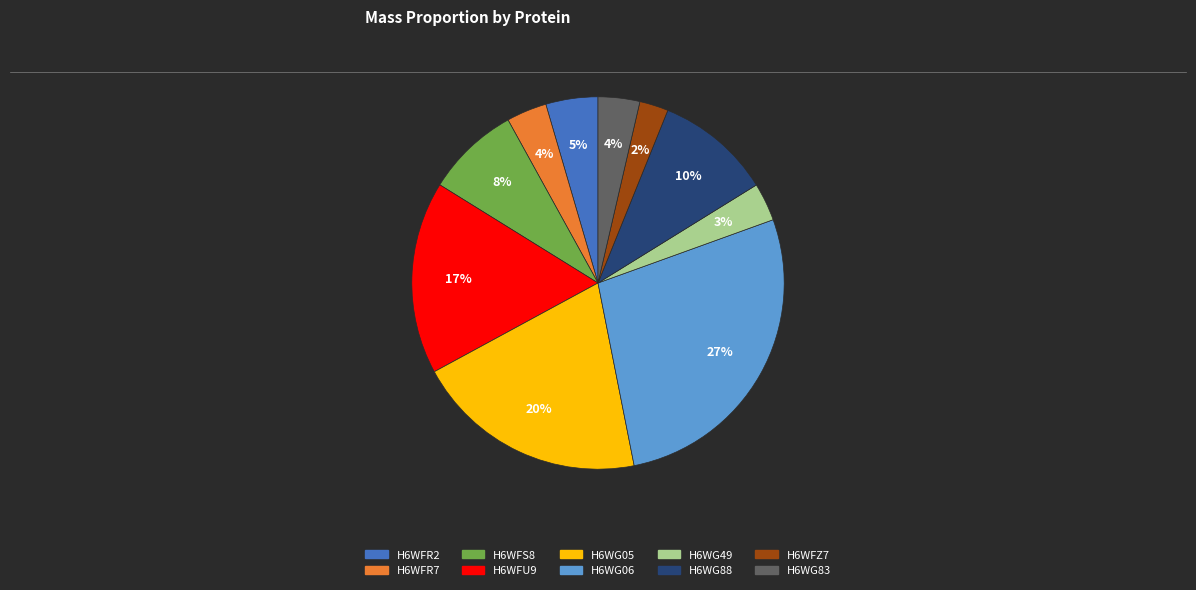

Combined, do H6WFR2 and H6WG88 account for over 50%?

No